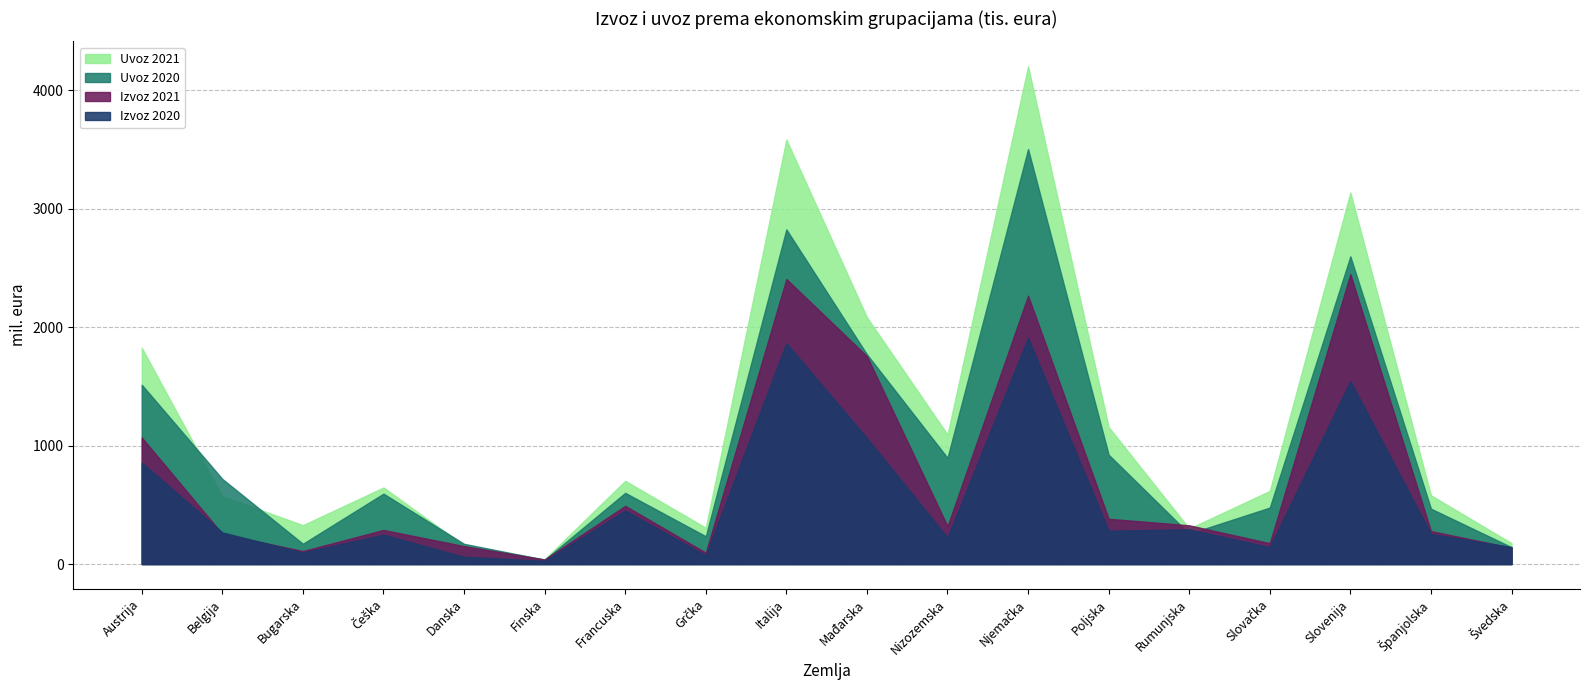

Where is the first local maximum for Izvoz 2021?

Češka